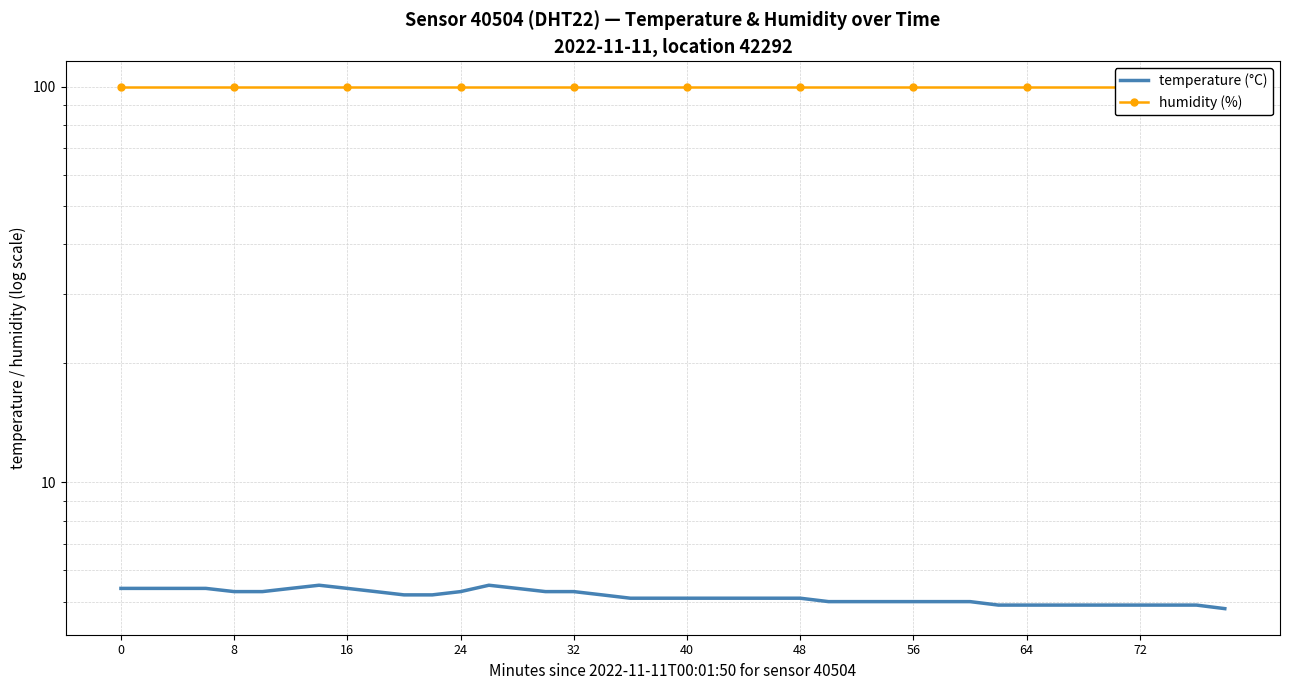

What is the highest value of the temperature (°C) series?

5.5